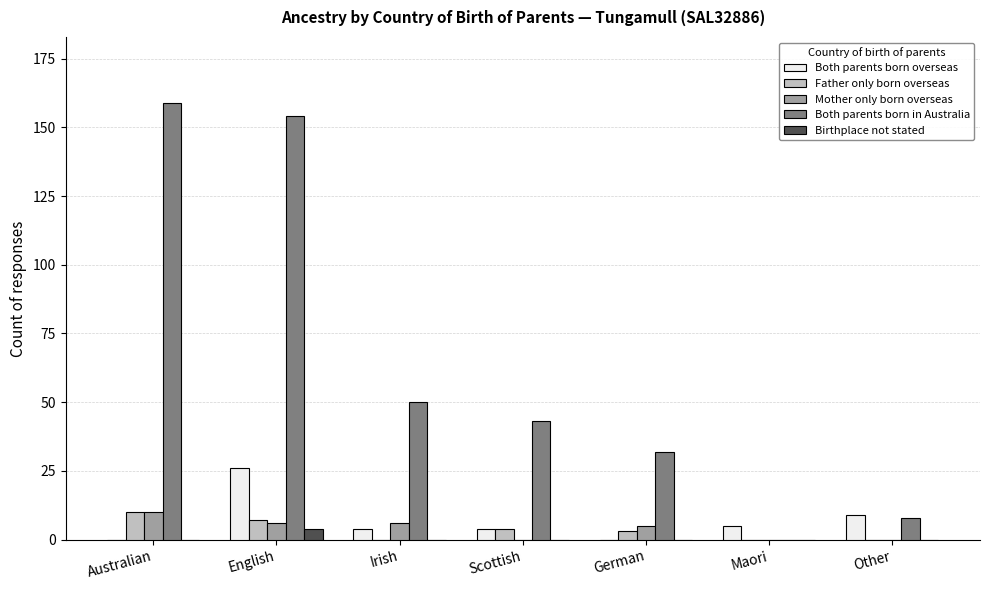

How many groups of bars are there?

7